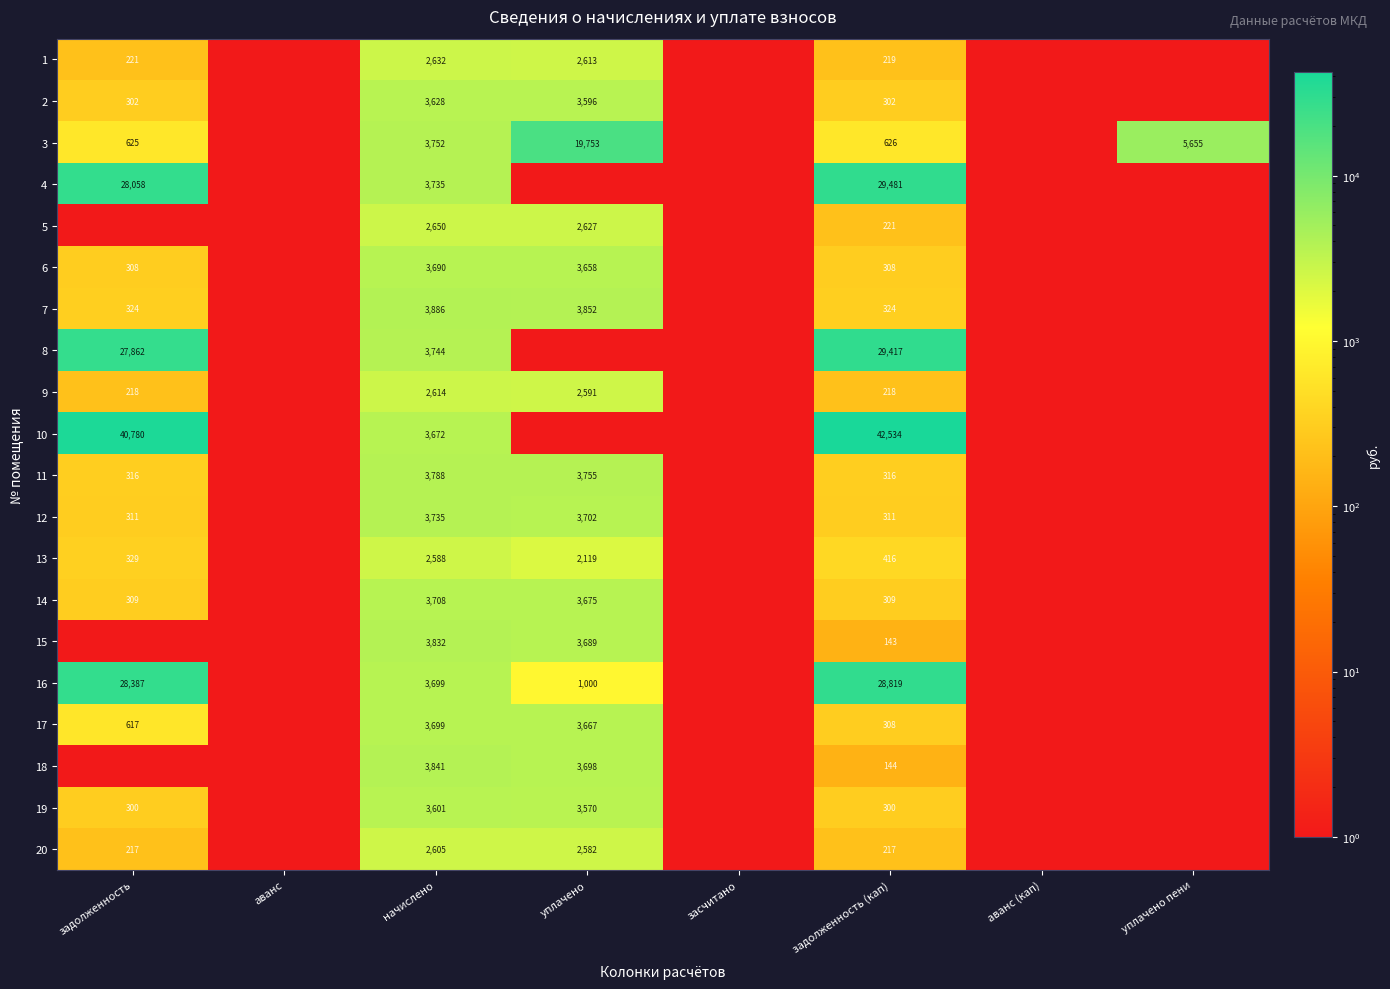

Which series changed the most between начислено and задолженность (кап)?

10